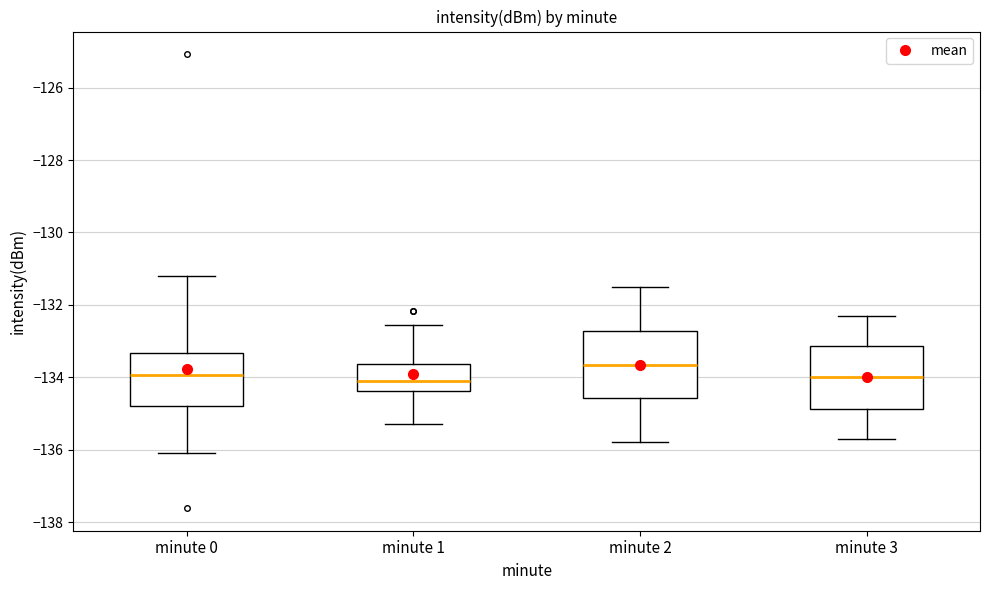

Reading left to right, read every box against the y-axis: the position of its median line, the range the box covers, and the ends of its whiskers. The values are not printed on the chart, so give them approximately, as read against the axis.

minute 0: median -134.0, box -134.8 to -133.4, whiskers -136.0 to -131.2
minute 1: median -134.2, box -134.4 to -133.6, whiskers -135.4 to -132.6
minute 2: median -133.6, box -134.6 to -132.8, whiskers -135.8 to -131.4
minute 3: median -134.0, box -134.8 to -133.2, whiskers -135.6 to -132.2